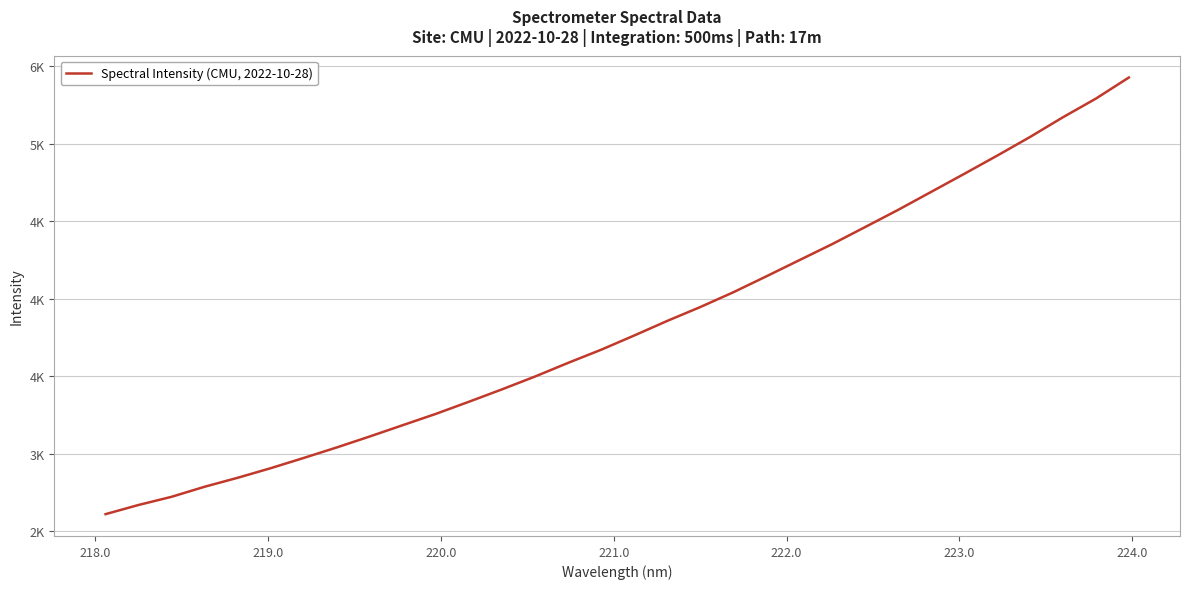

What is the smallest value displayed?

2611.6